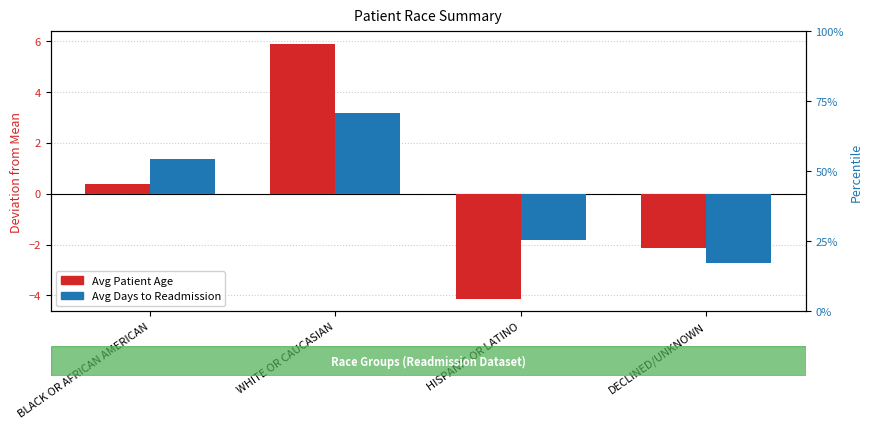

At which label does Avg Patient Age first exceed 0?

BLACK OR AFRICAN AMERICAN